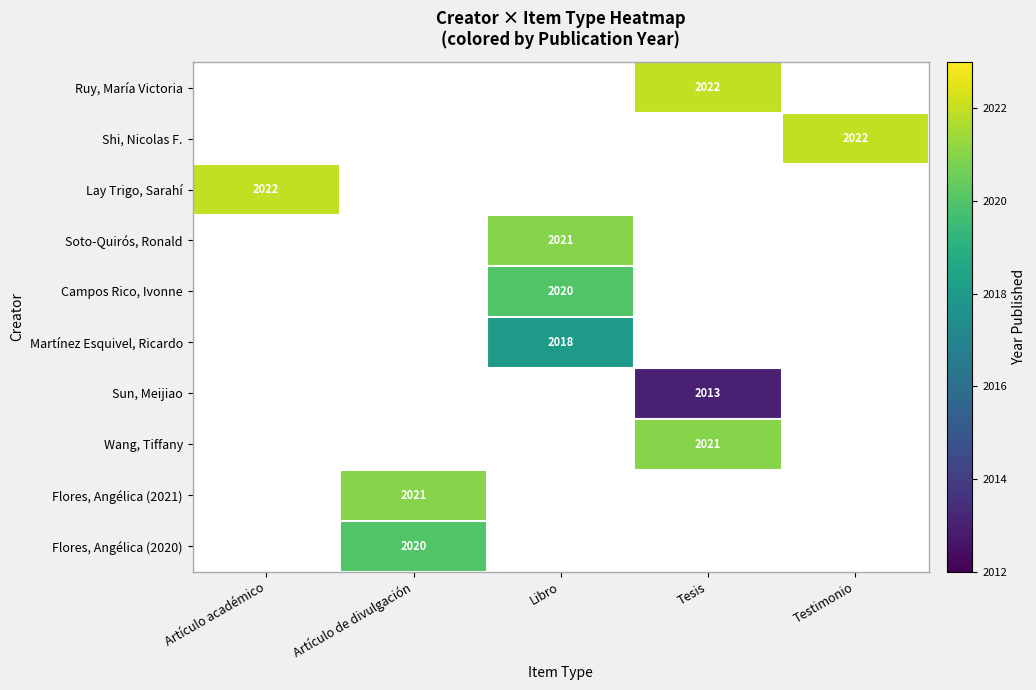

Which has a higher value, Tesis or Libro?

Libro